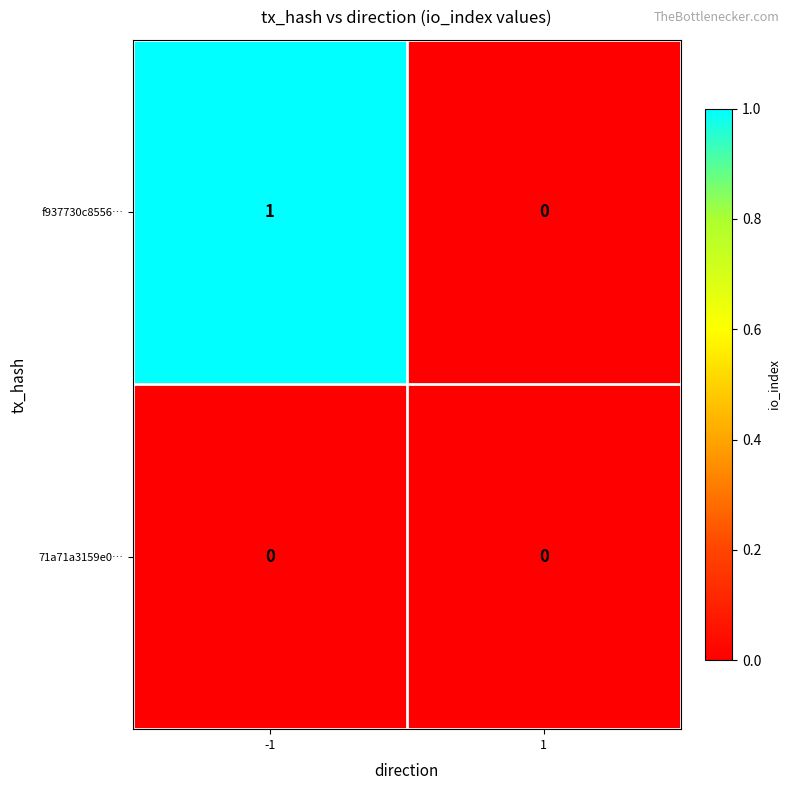

Reading left to right, what are all the values shown in this chart?

f937730c8556…: 1	0
71a71a3159e0…: 0	0